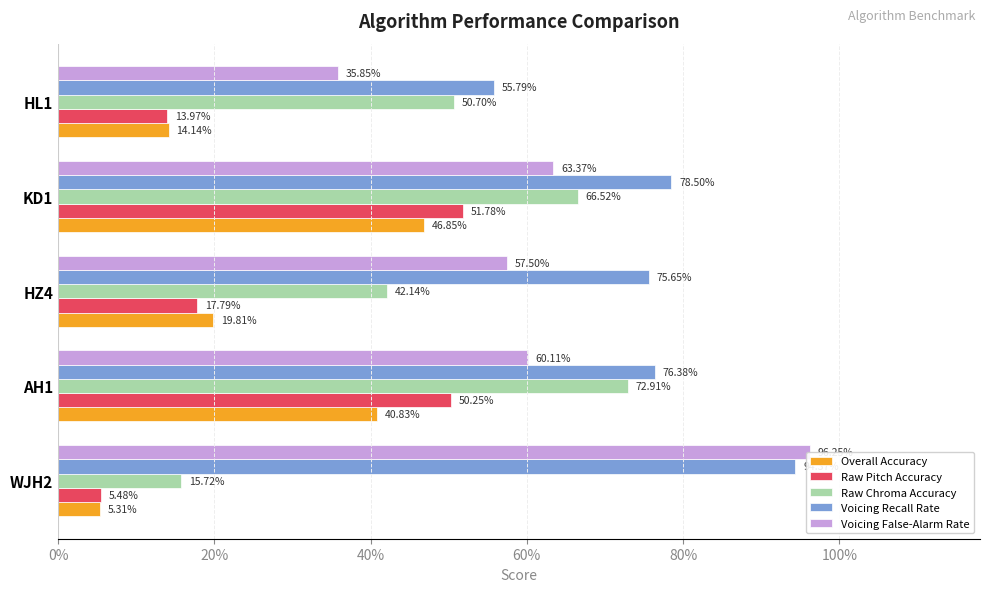

Does the chart contain any negative values?

No